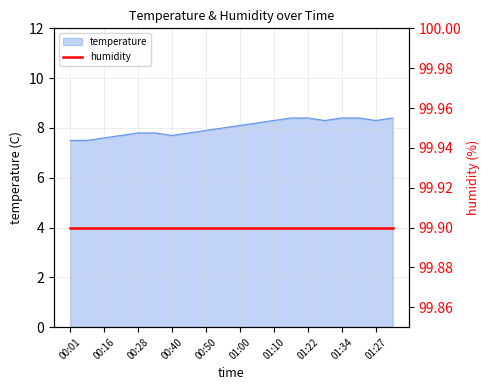

What is the change in value from 00:36 to 00:50?

+0.1